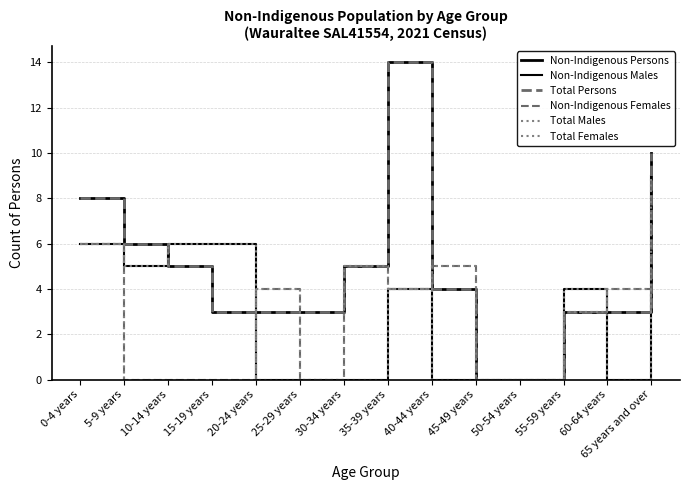

Is this an area chart (filled region under the line)?

No